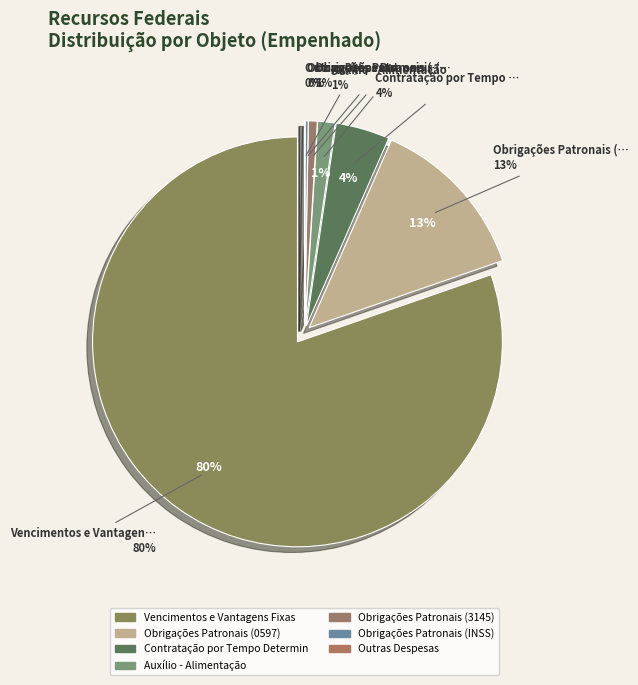

True or false: Vencimentos e Vantagens Fixas accounts for 67% of the total.

False